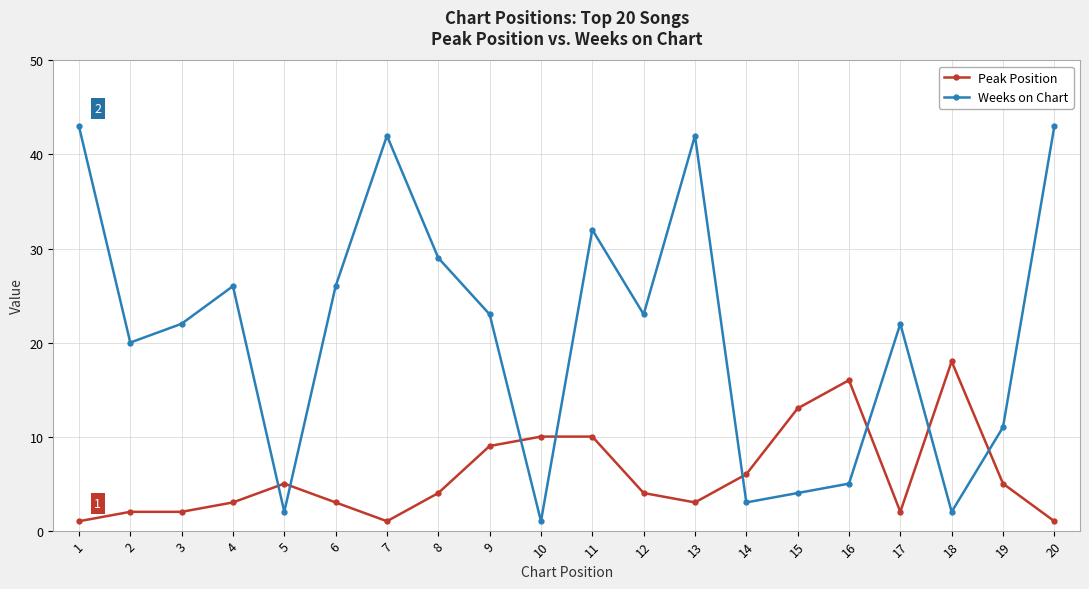

How many lines are shown in the chart?

2